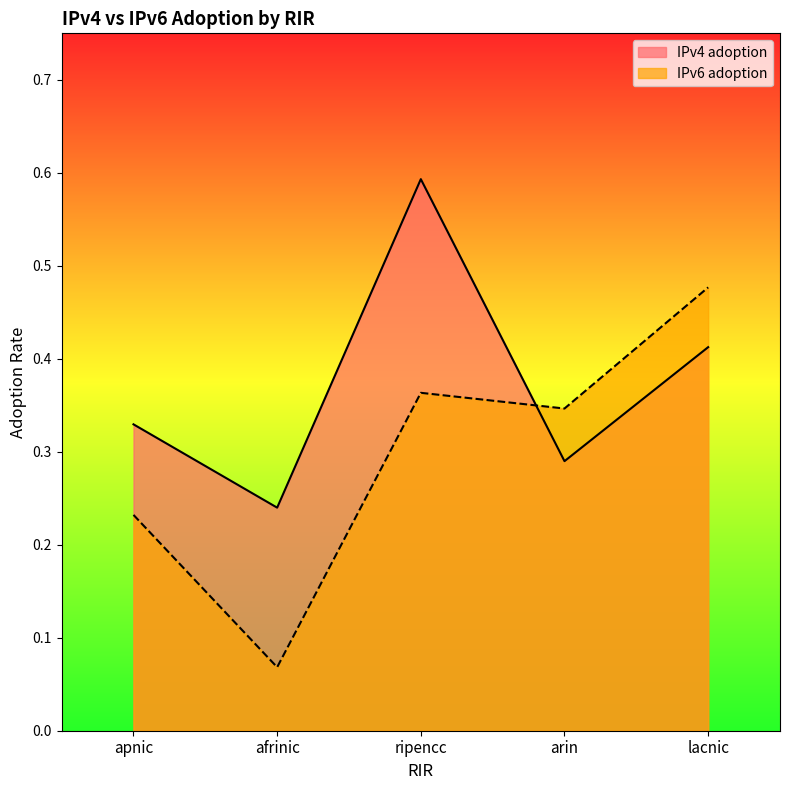

Where is the first local maximum for IPv6 adoption?

ripencc